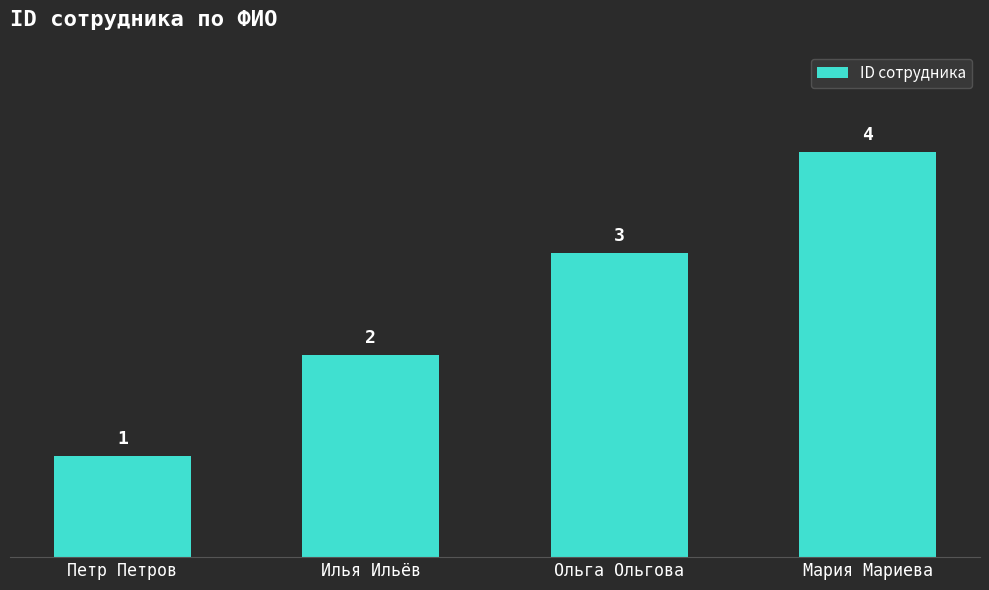

What is the value of the 2nd bar from the left?

2